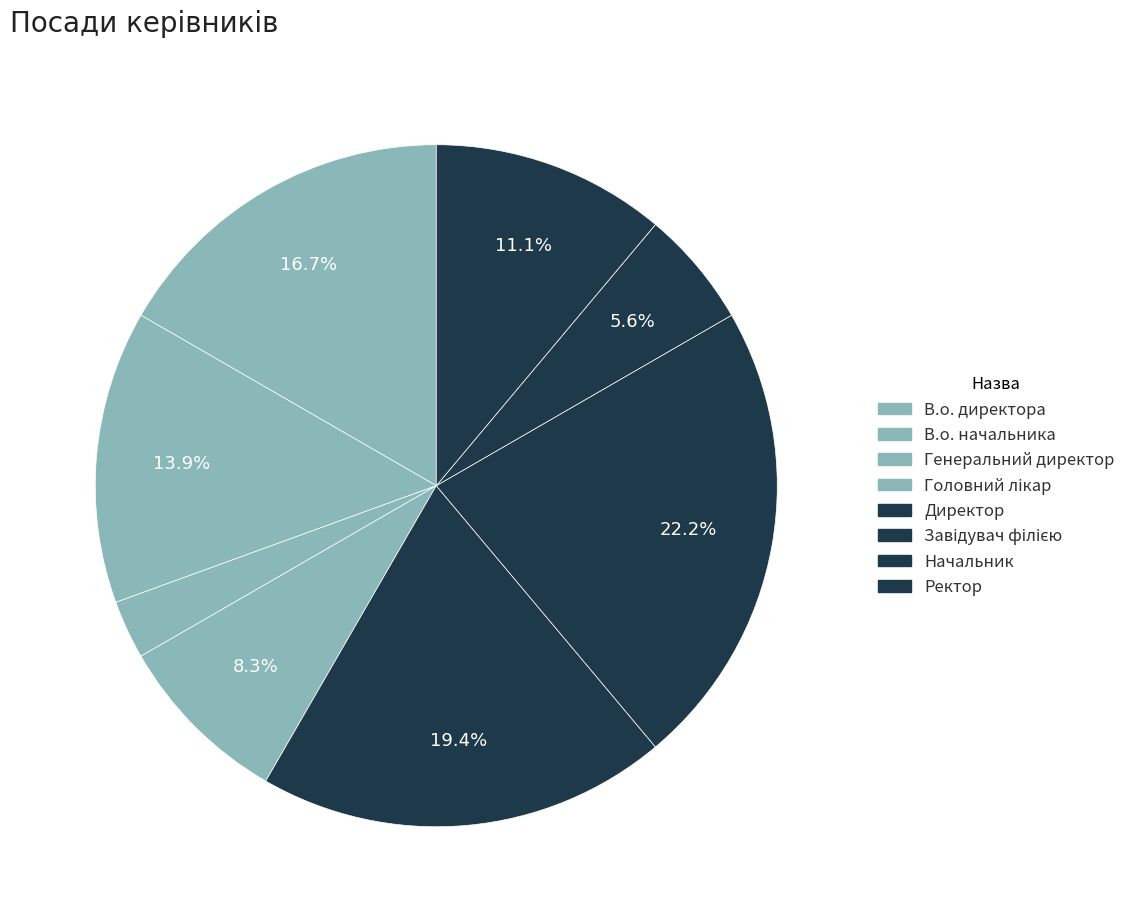

To the nearest percent, what is the average slice percentage?

12%